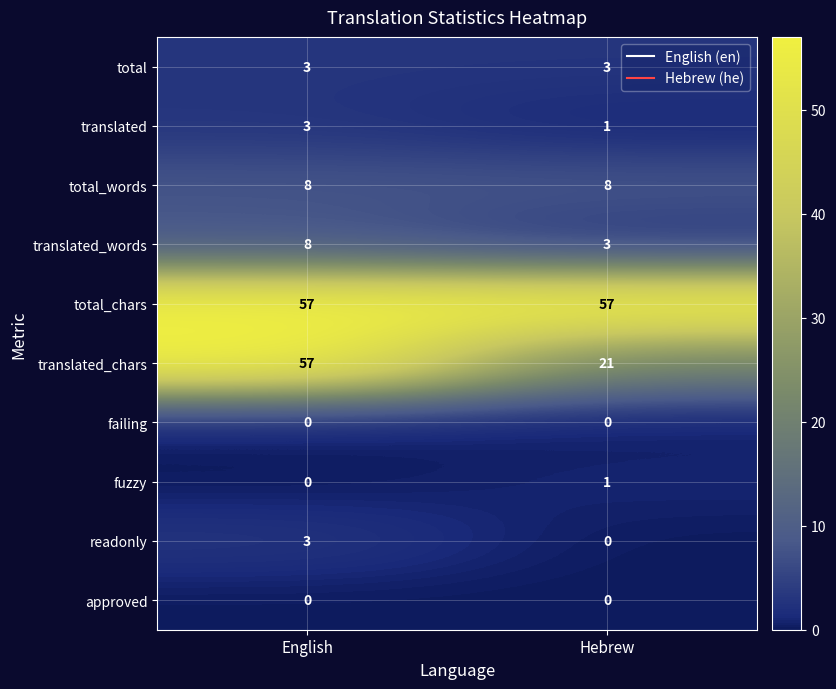

Reading right to left, transcribe all the data shown in this chart.

total: Hebrew=3	English=3
translated: Hebrew=1	English=3
total_words: Hebrew=8	English=8
translated_words: Hebrew=3	English=8
total_chars: Hebrew=57	English=57
translated_chars: Hebrew=21	English=57
failing: Hebrew=0	English=0
fuzzy: Hebrew=1	English=0
readonly: Hebrew=0	English=3
approved: Hebrew=0	English=0